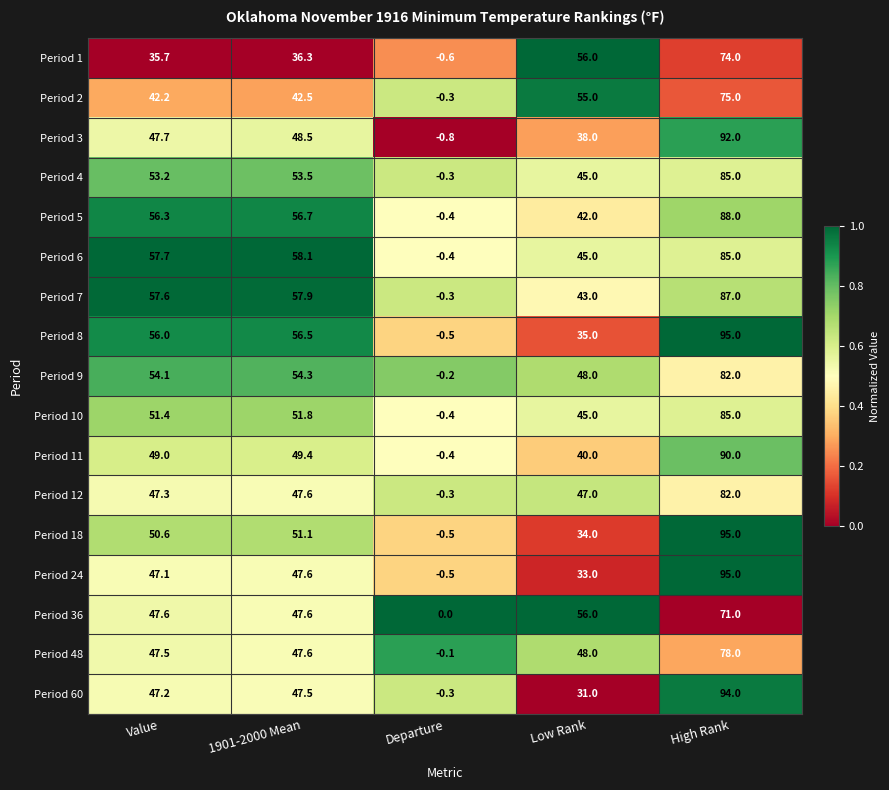

What is the difference between the highest and lowest values at 1901-2000 Mean?

21.8